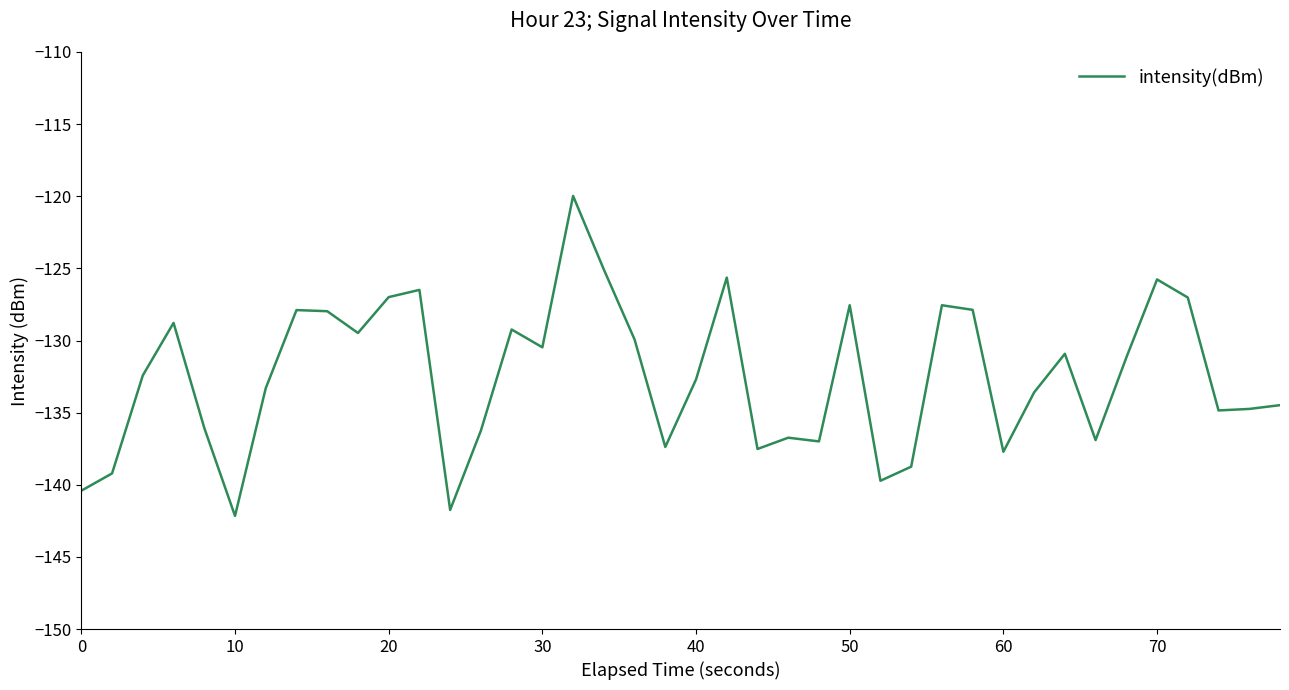

What is the average value?

-132.5